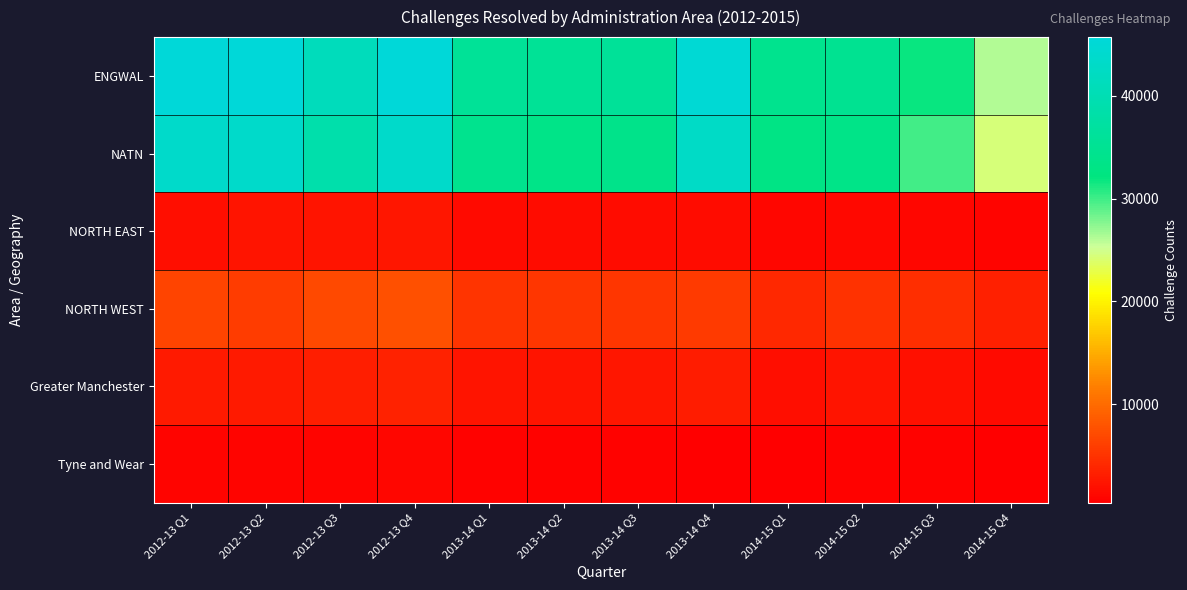

At how many categories does at least one series exceed 9650?

12